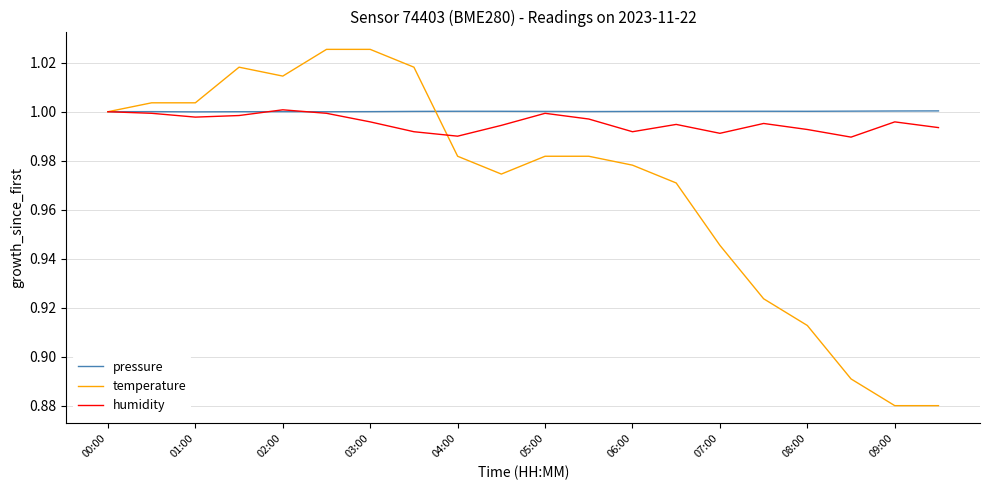

List the series in order of their overall mean, lowest first.

temperature, humidity, pressure